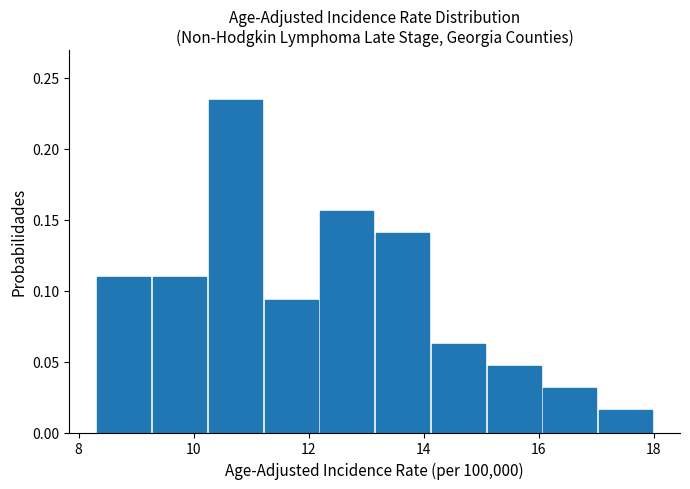

Reading left to right, list every bar in this chart as the range it spans on the x-axis followed by its height. Neither the bar edges nor the heights are printed on the chart, so give them approximately, as read against the axes.

8.4 to 9.2: 0.110
9.2 to 10.2: 0.110
10.2 to 11.2: 0.235
11.2 to 12.2: 0.095
12.2 to 13.2: 0.155
13.2 to 14.2: 0.140
14.2 to 15.0: 0.065
15.0 to 16.0: 0.045
16.0 to 17.0: 0.030
17.0 to 18.0: 0.015